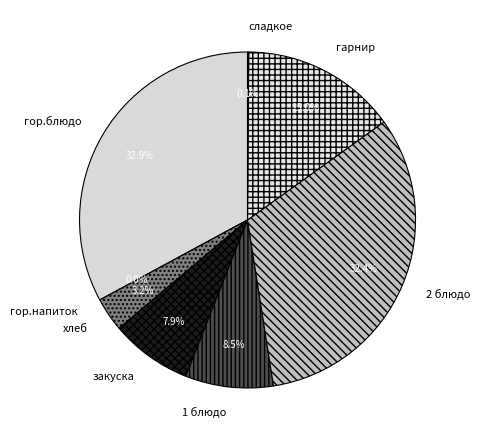

To the nearest percent, what portion does закуска represent?

8%